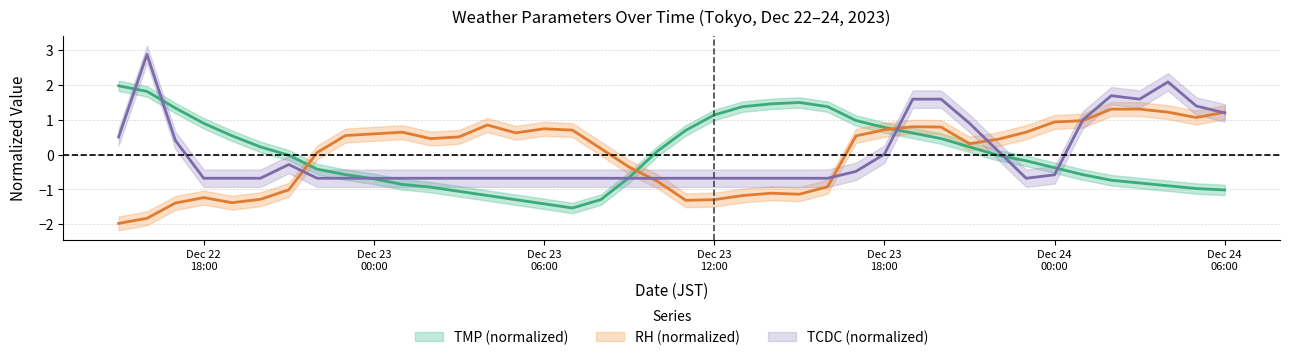

At how many categories does at least one series exceed 2?

2